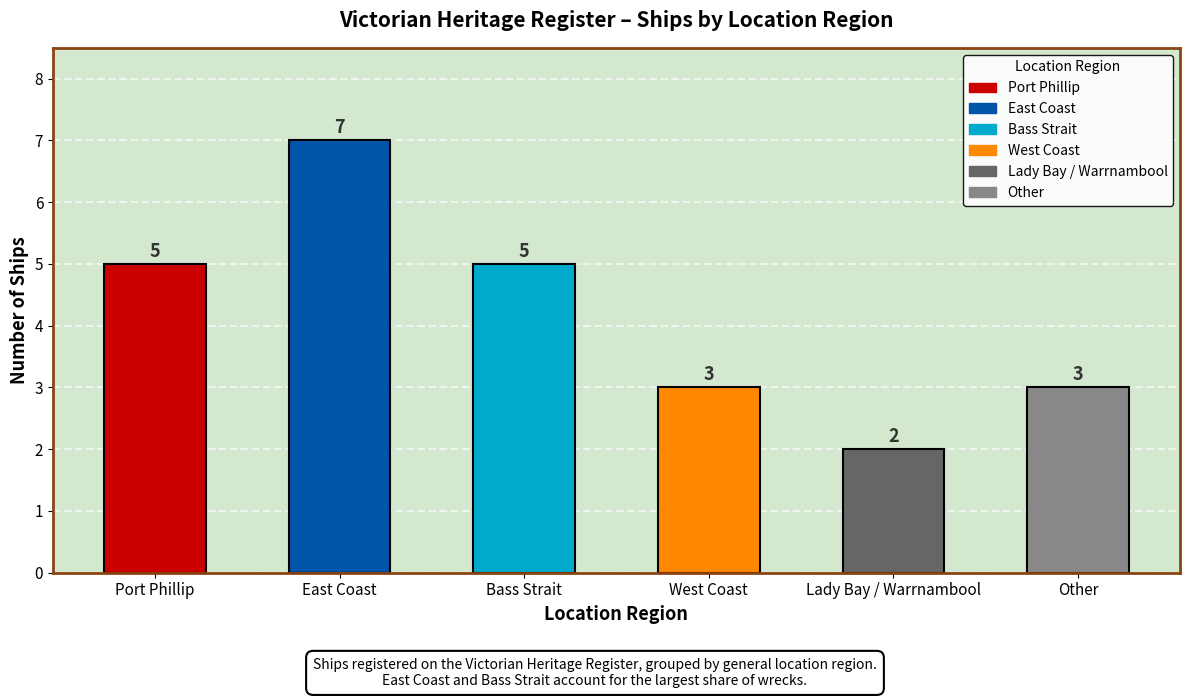

What is the difference between the values at East Coast and Other?

4